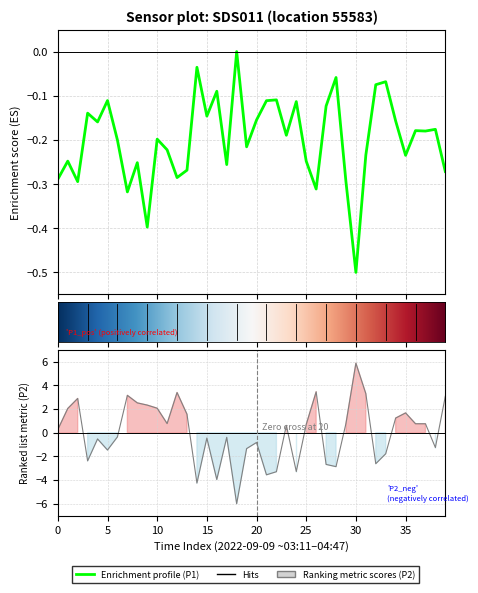

The P2 series shows 1.0 at 23. True or false?

False